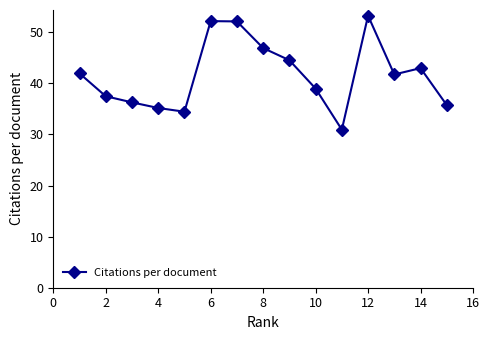

How many values exceed 41?

8